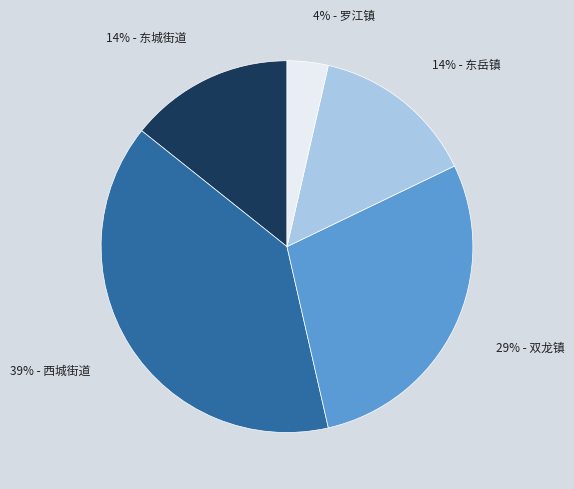

To the nearest percent, what is the average slice percentage?

20%